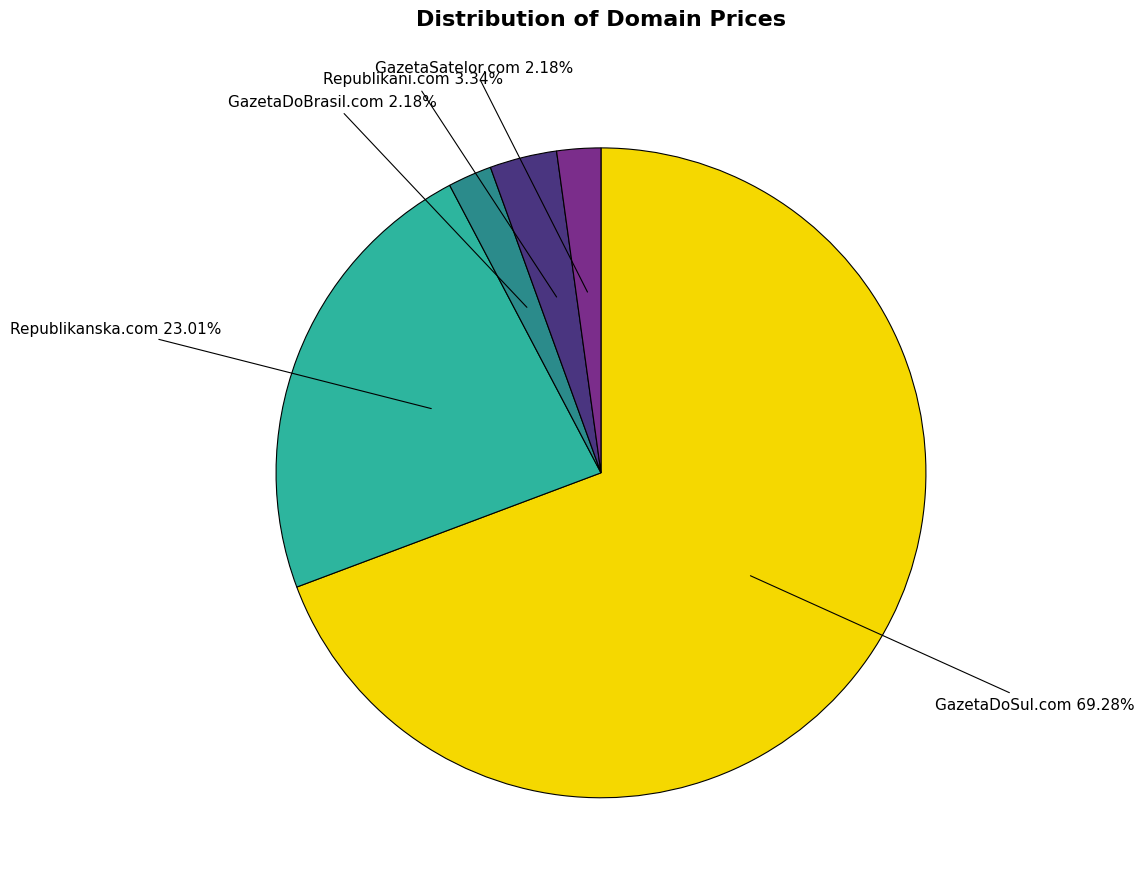

Is there a majority slice in this chart?

Yes